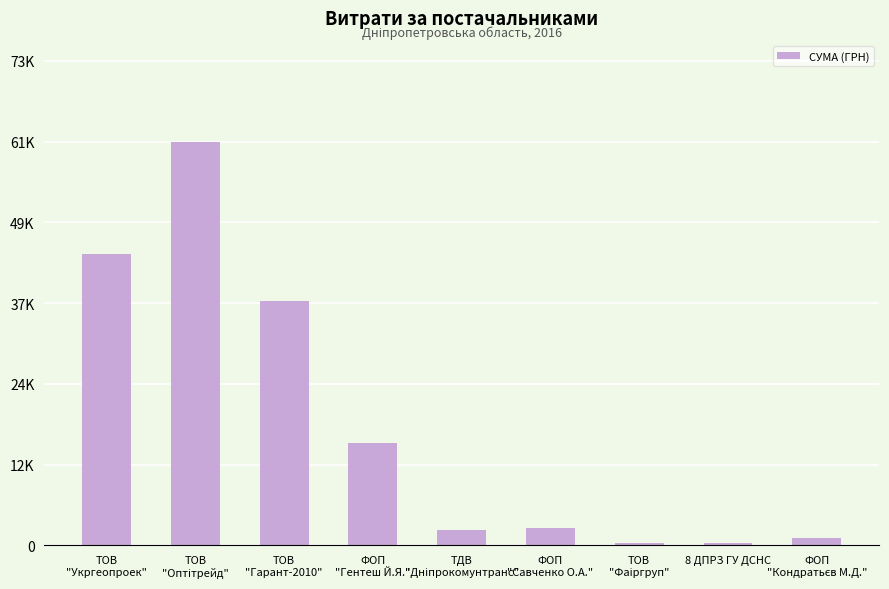

What is the difference between the values at ФОП
"Гентеш Й.Я." and ТОВ
"Гарант-2010"?

21388.0